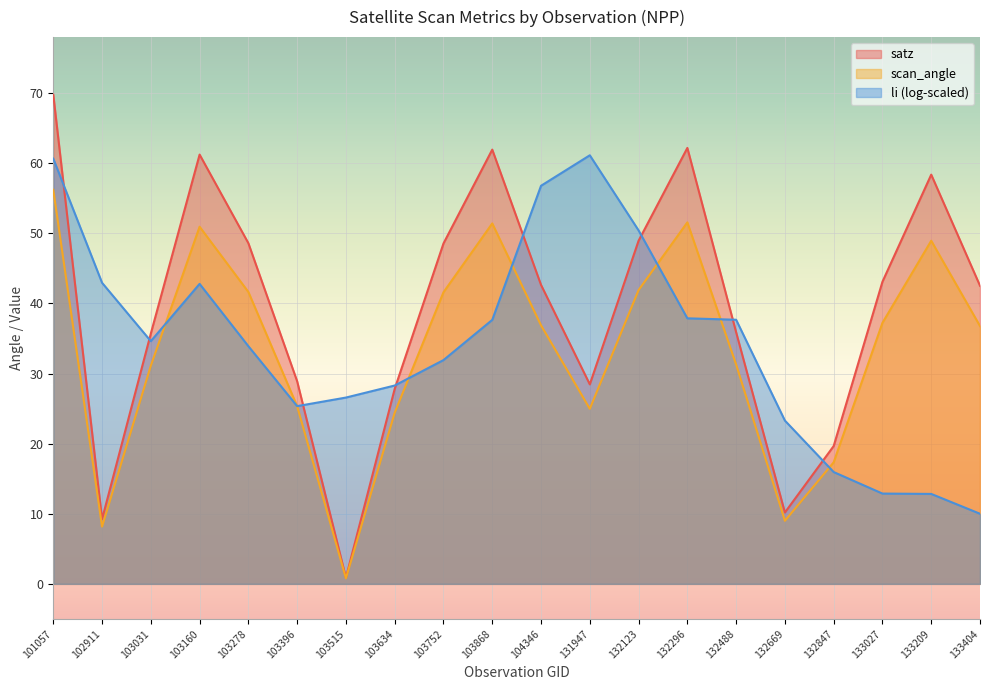

Which series has the widest spread of values?

satz